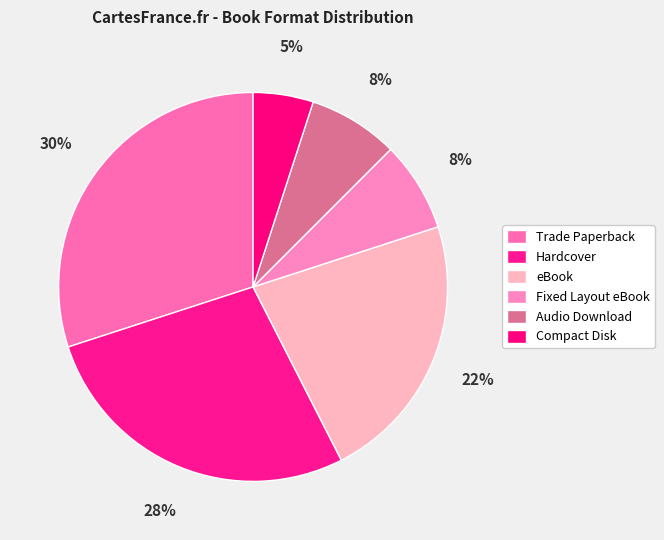

Is it true that Audio Download is 18% of the pie?

False